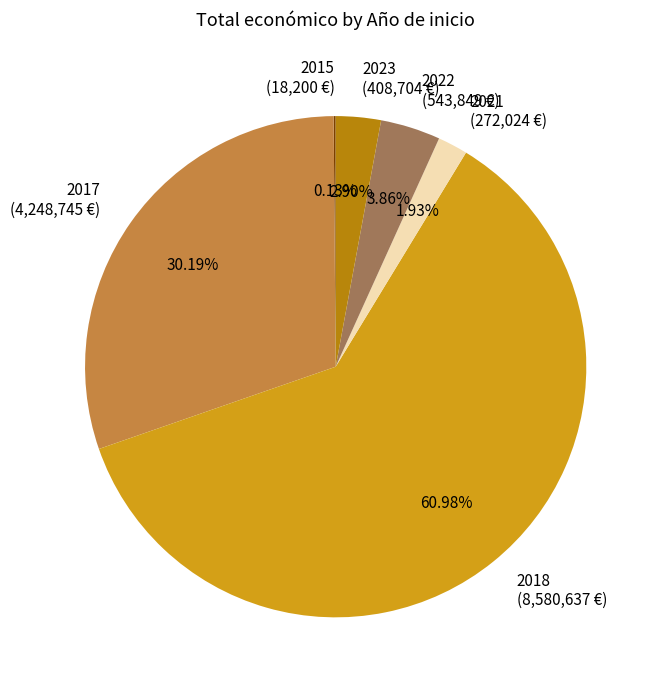

Does any single category account for the majority?

Yes